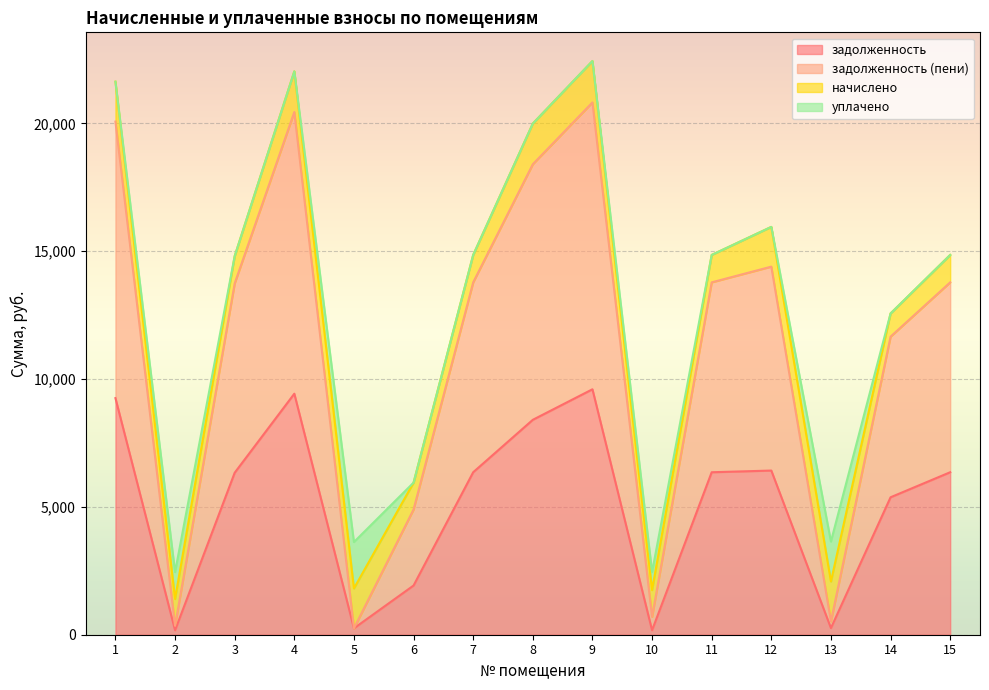

Is it true that задолженность equals 2939.1 at 9?

False